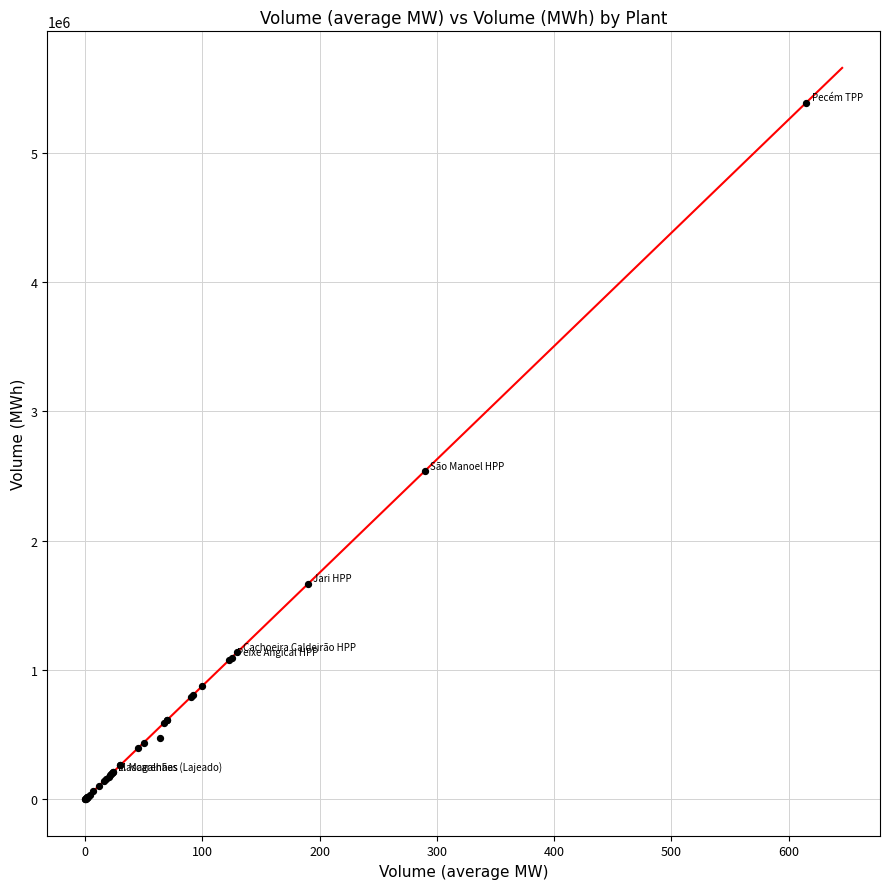

What Y value in the scatter plot is closest to 2693700?

2536020.0